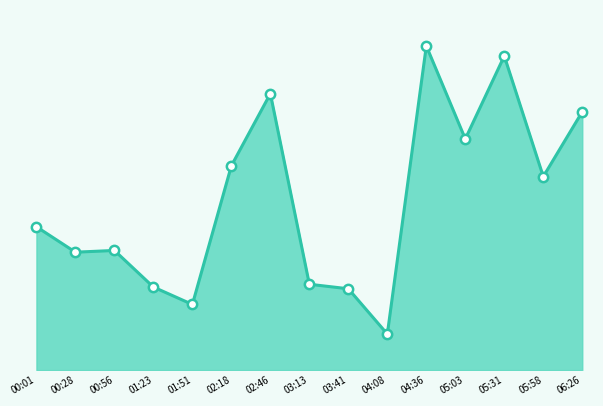

What is the ratio of the value at 01:23 to the value at 03:13?

1.0